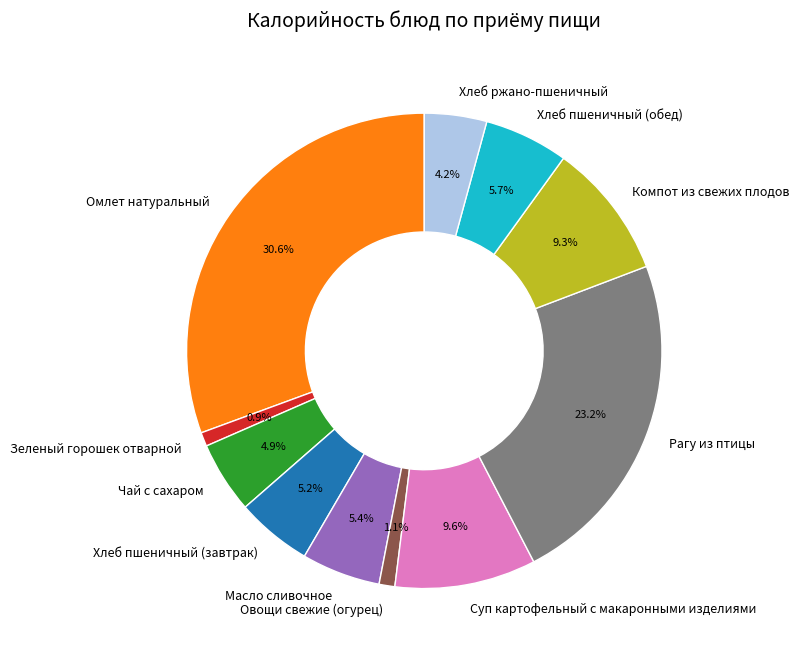

How many slices are in this pie chart?

11